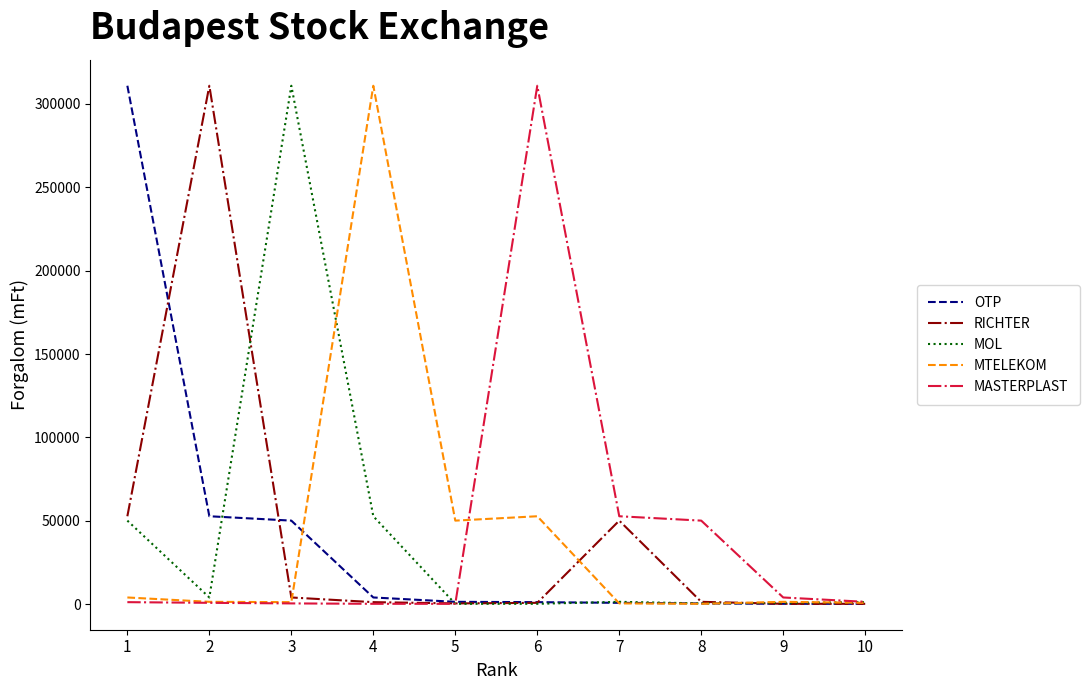

The value of MTELEKOM at 5 is 84846.7. True or false?

False